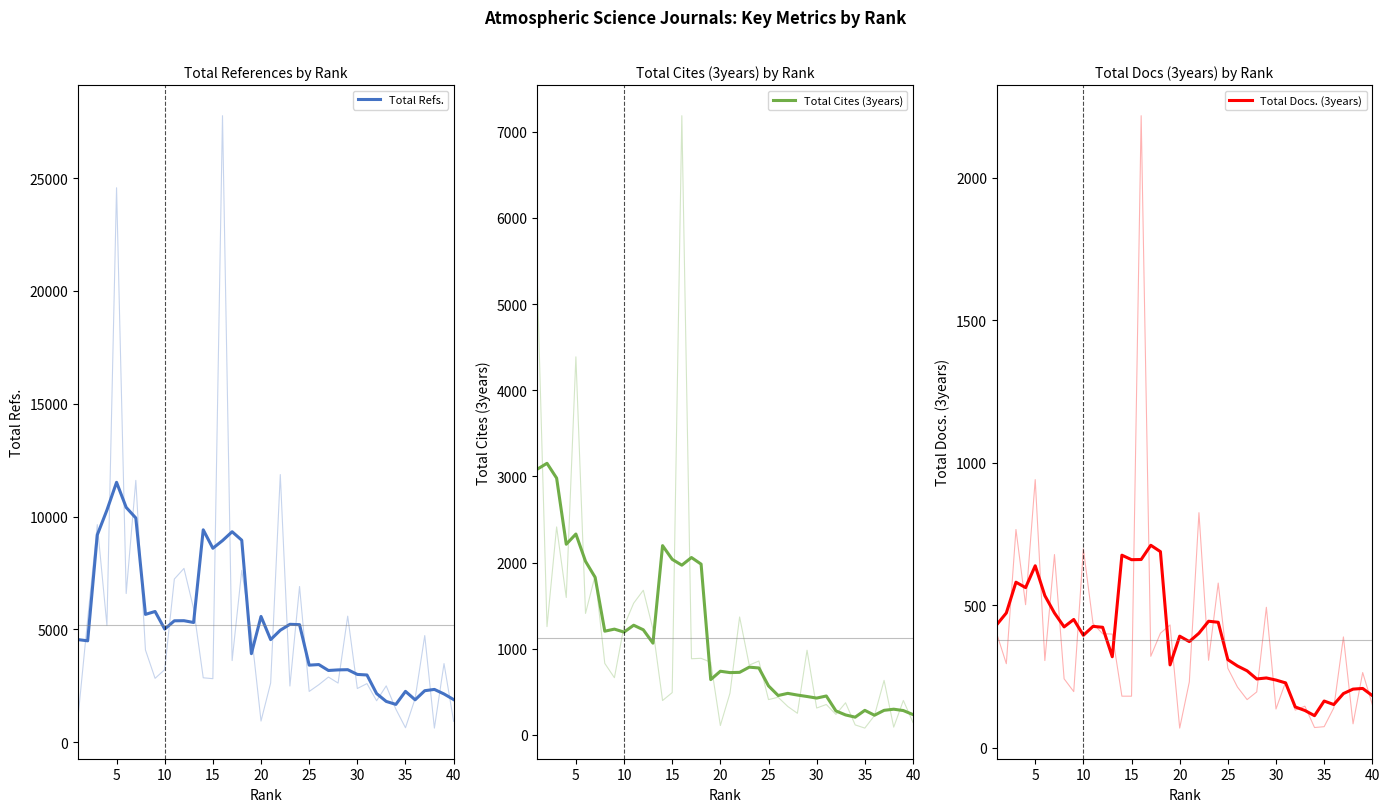

How many values in the Total Refs. series are below 4958?

20